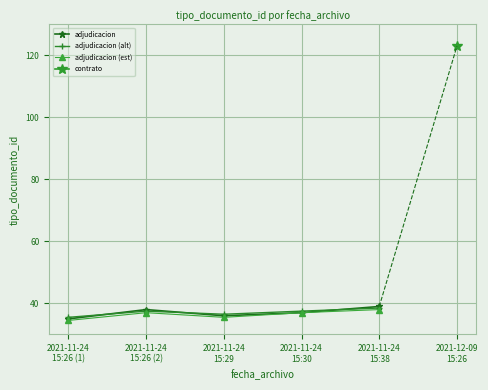

What position from the right is 2021-11-24
15:30?

2